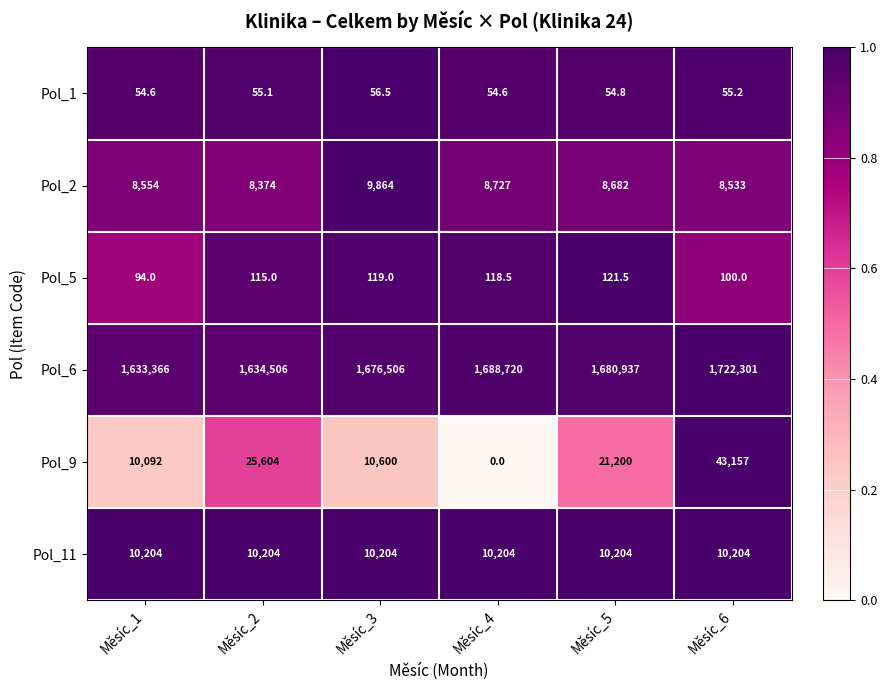

Rank the series by their maximum value, from highest to lowest.

Pol_6, Pol_9, Pol_11, Pol_2, Pol_5, Pol_1